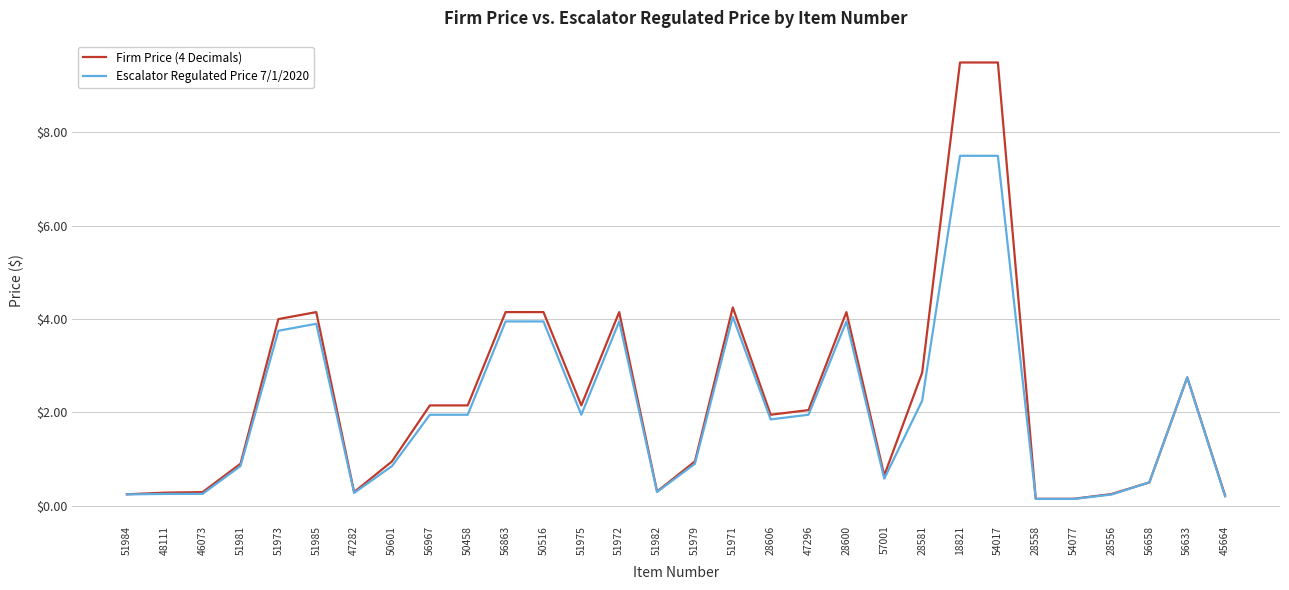

Which series has the widest spread of values?

Firm Price (4 Decimals)